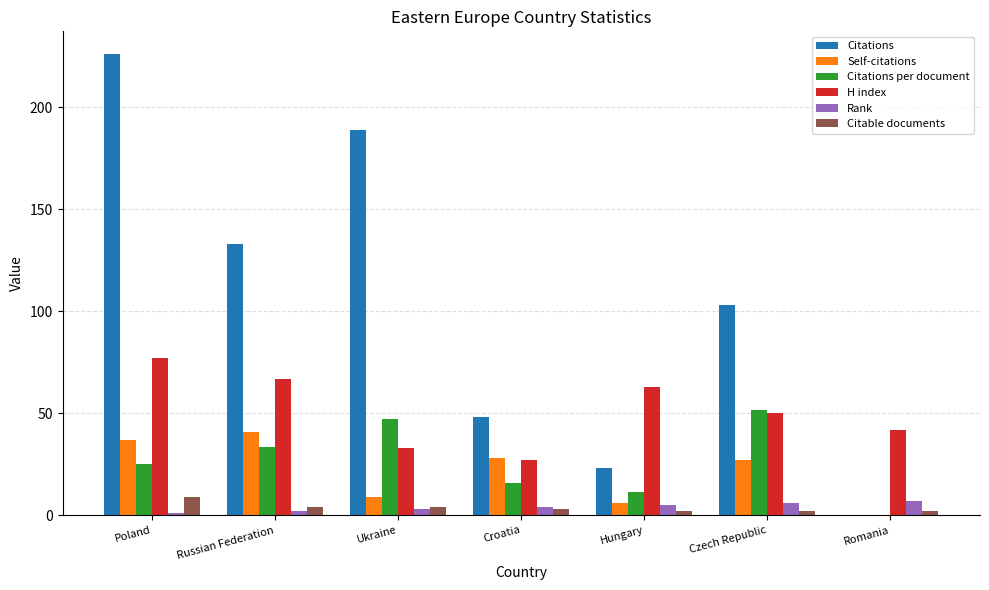

What are all the series names shown in the legend?

Citations, Self-citations, Citations per document, H index, Rank, Citable documents